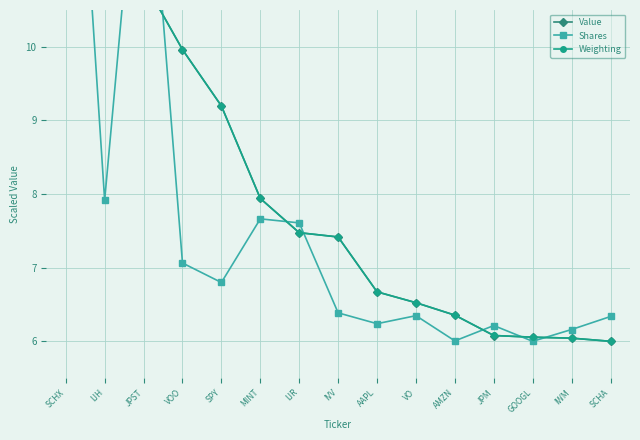

At which label is Weighting closest to 11?

IJH